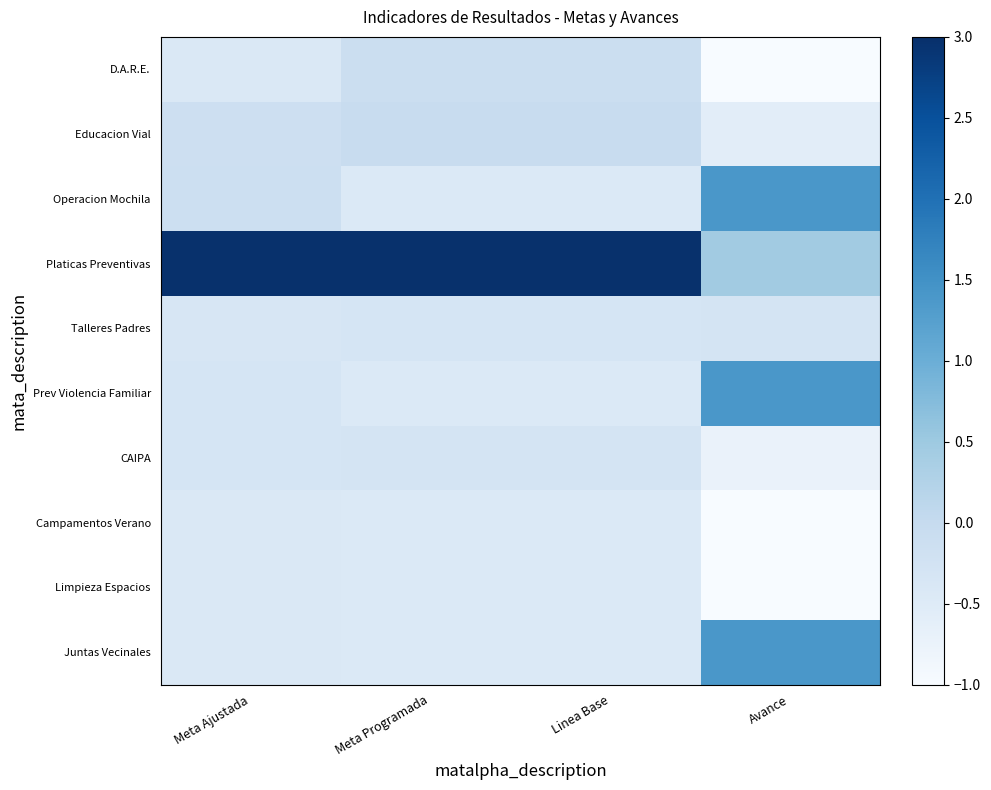

Rank the series at Meta Programada from highest to lowest value.

Platicas Preventivas, Educacion Vial, D.A.R.E., CAIPA, Talleres Padres, Operacion Mochila, Prev Violencia Familiar, Campamentos Verano, Limpieza Espacios, Juntas Vecinales